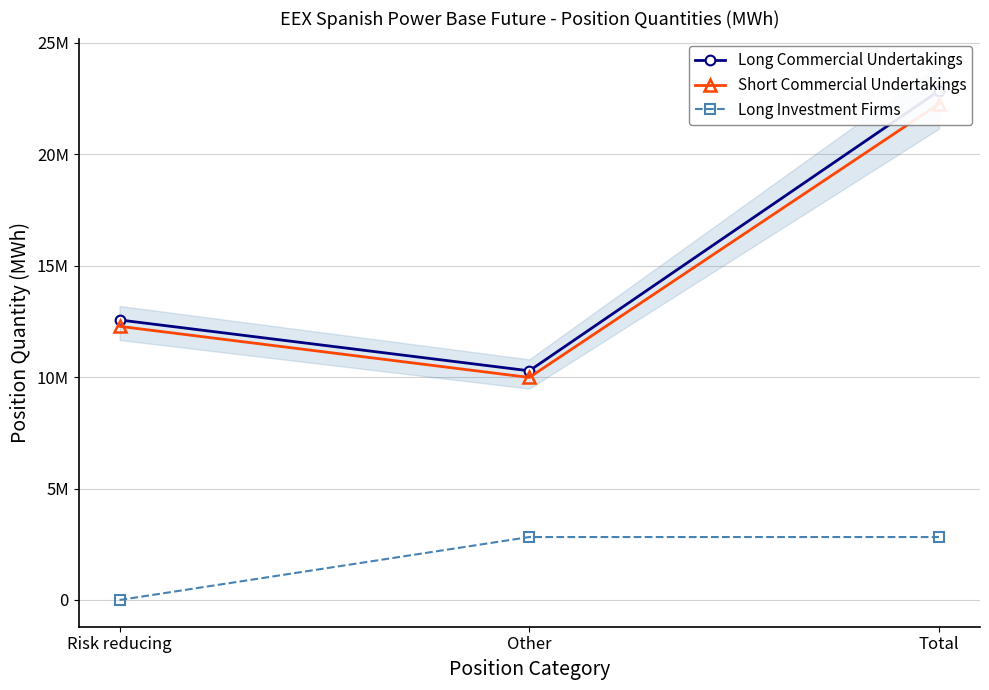

The Short Commercial Undertakings series shows 12276116 at Risk reducing. True or false?

True